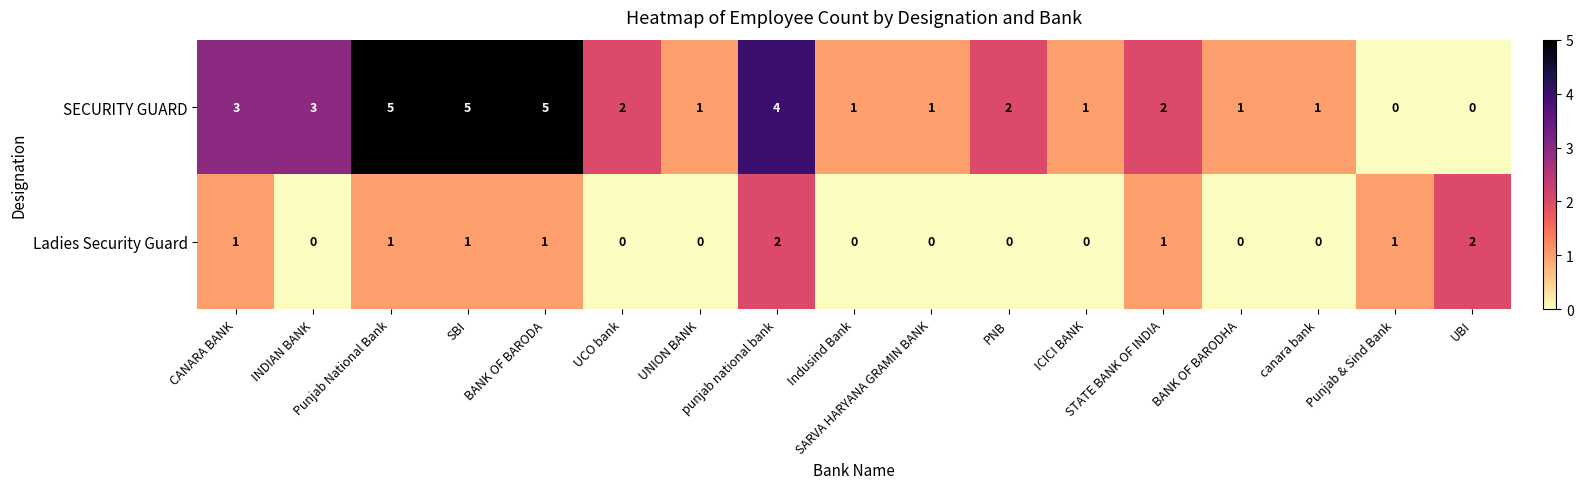

What is the difference between the maximum and minimum values in the SECURITY GUARD series?

5